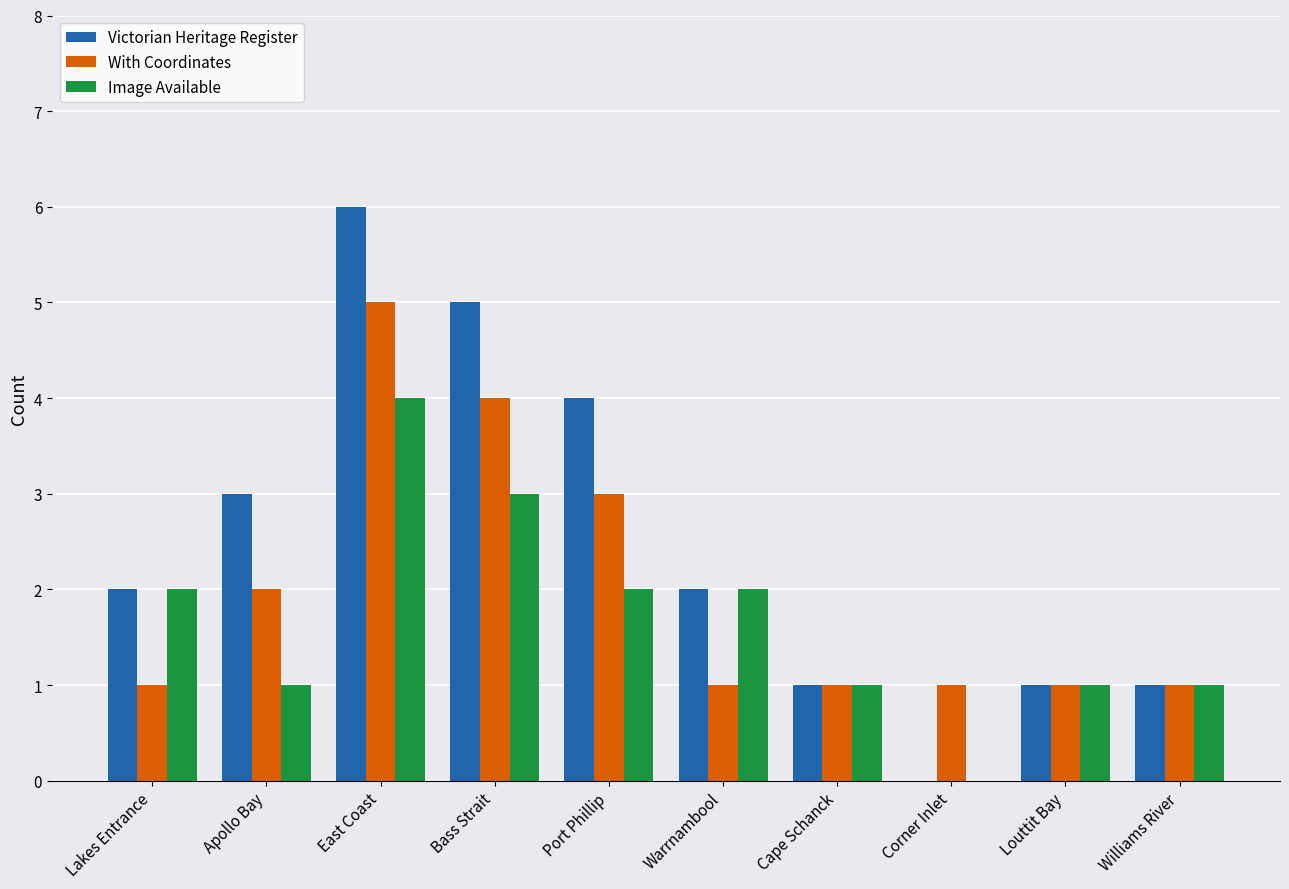

At which label does Image Available reach its peak?

East Coast